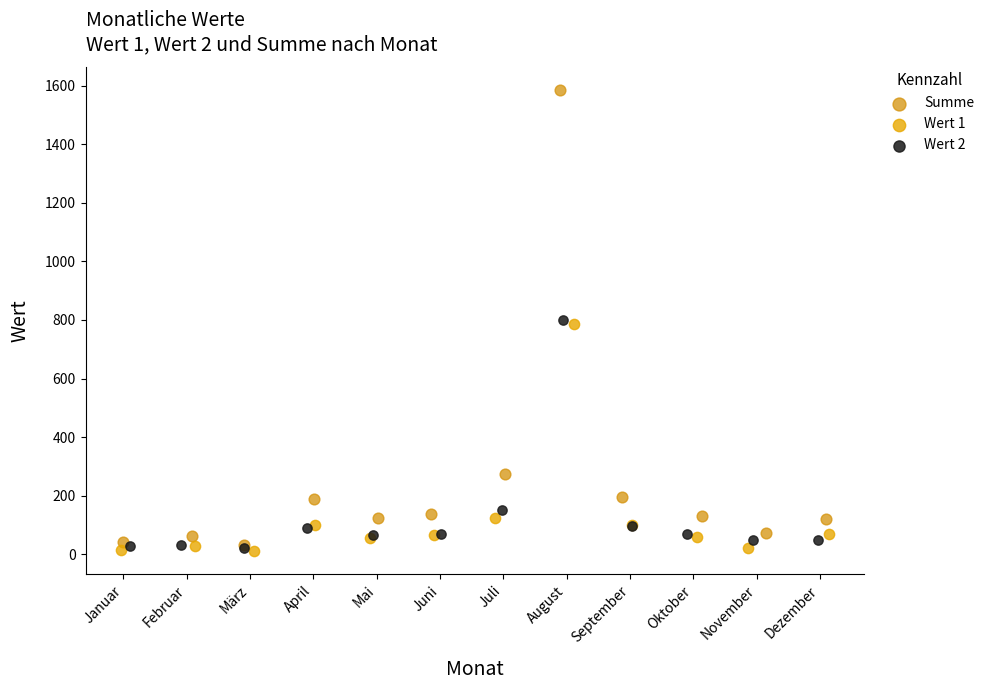

Which series has the widest spread of Y values?

Summe